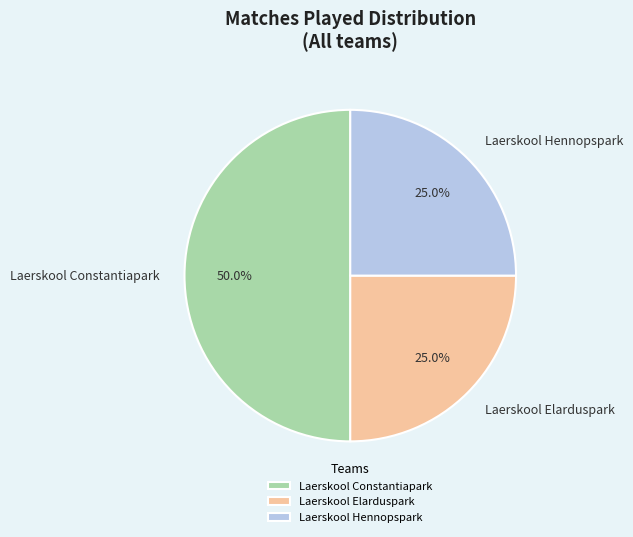

Count the number of slices in the pie.

3